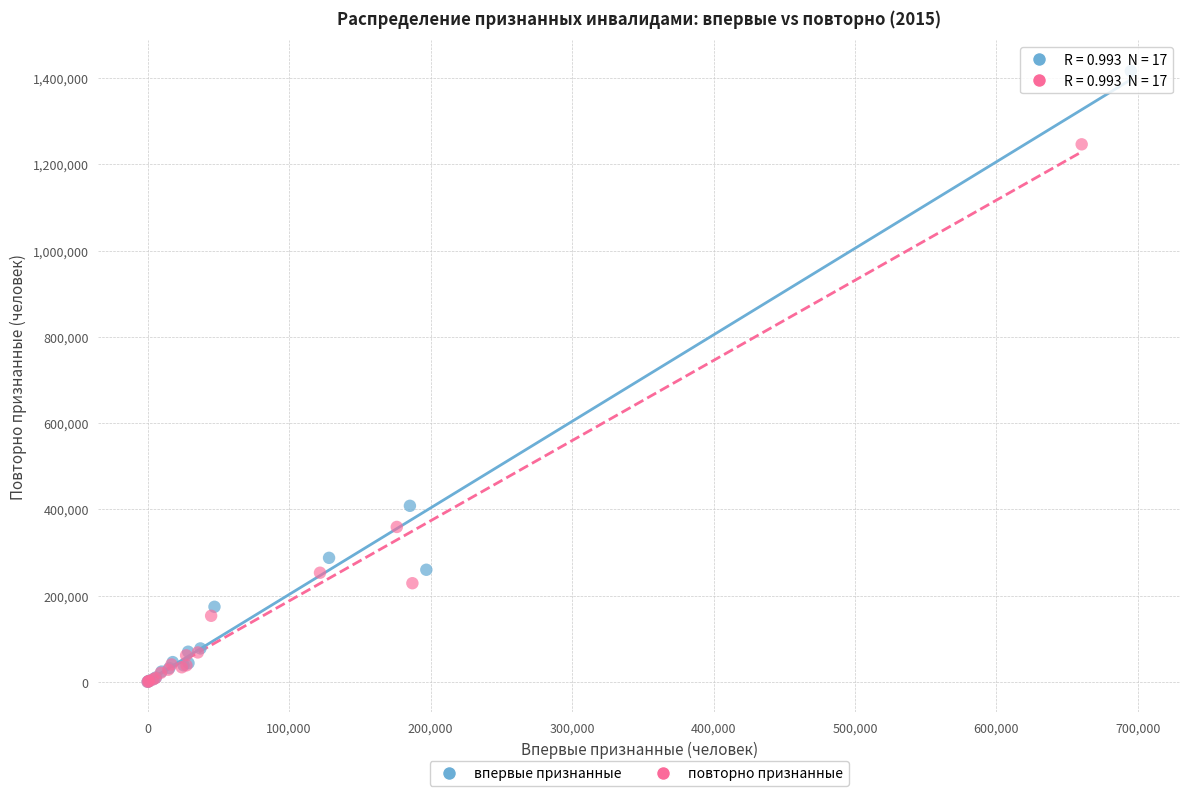

Which series has the widest spread of Y values?

впервые признанные